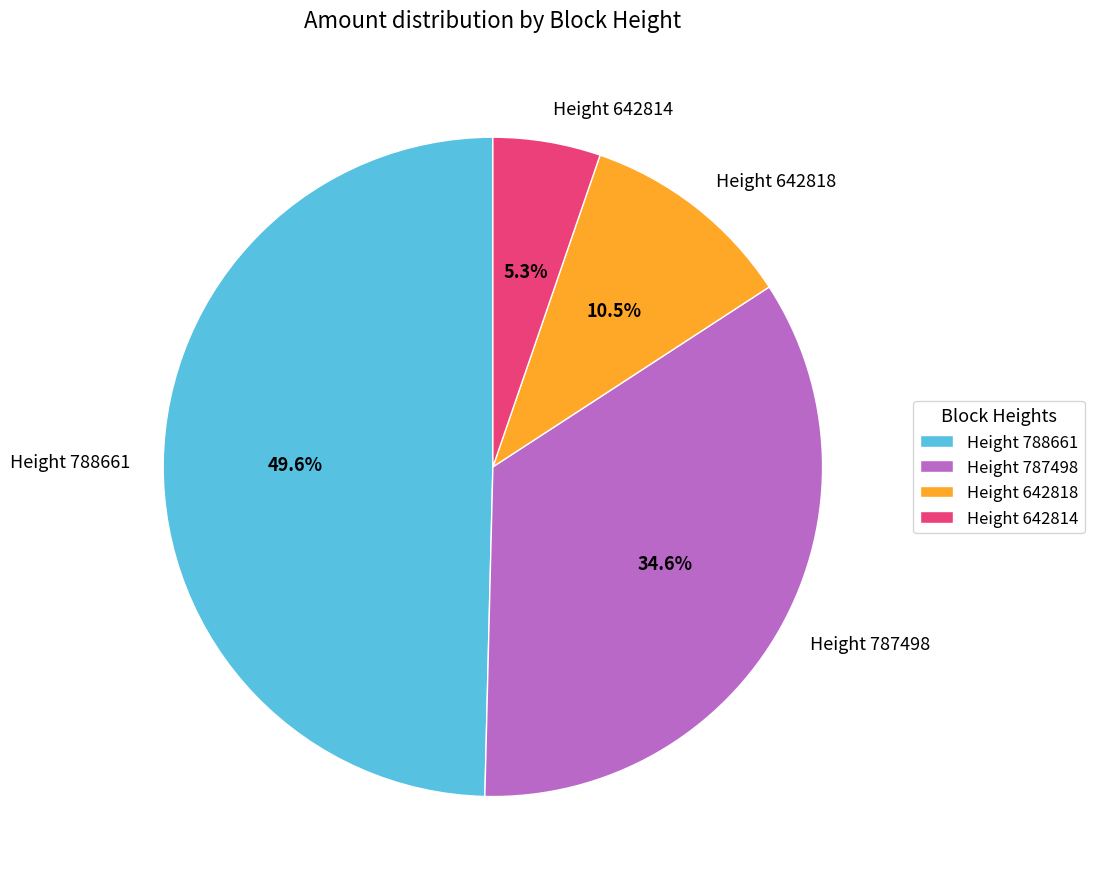

To the nearest percent, what is the difference between the largest and smallest slice percentages?

44%